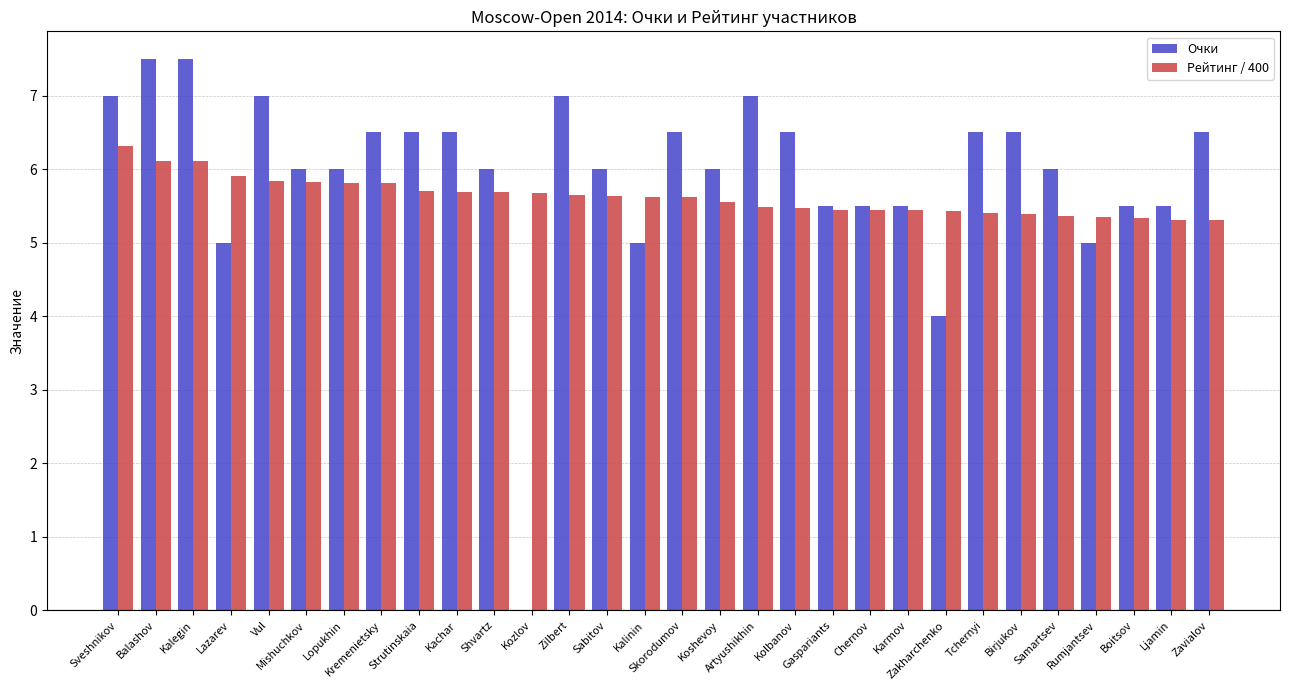

How many groups of bars are there?

30